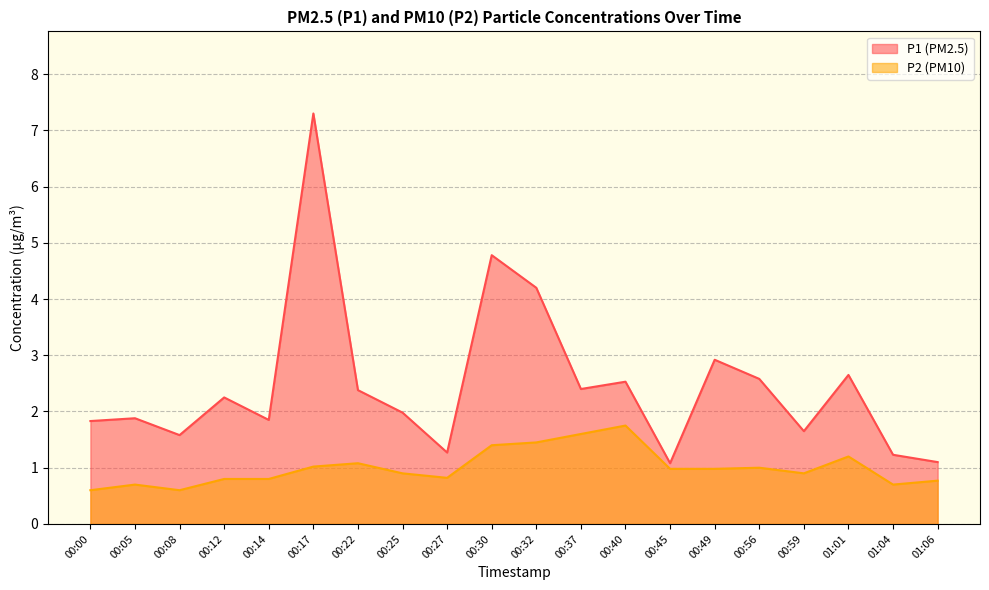

What is the sum of the P2 values at 00:59 and 00:22?

2.0